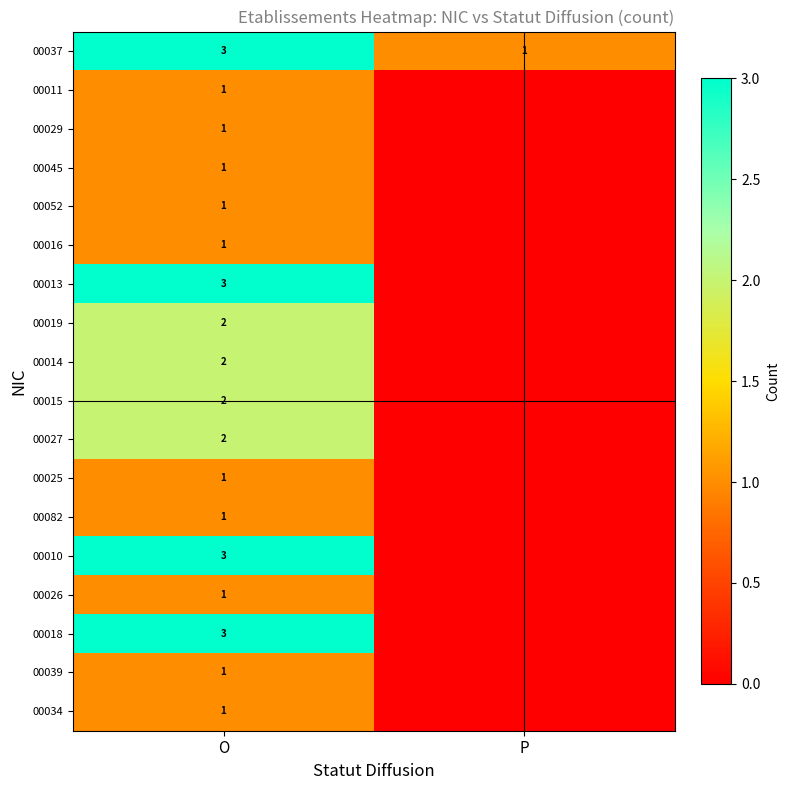

The 00034 series shows 1 at O. True or false?

True